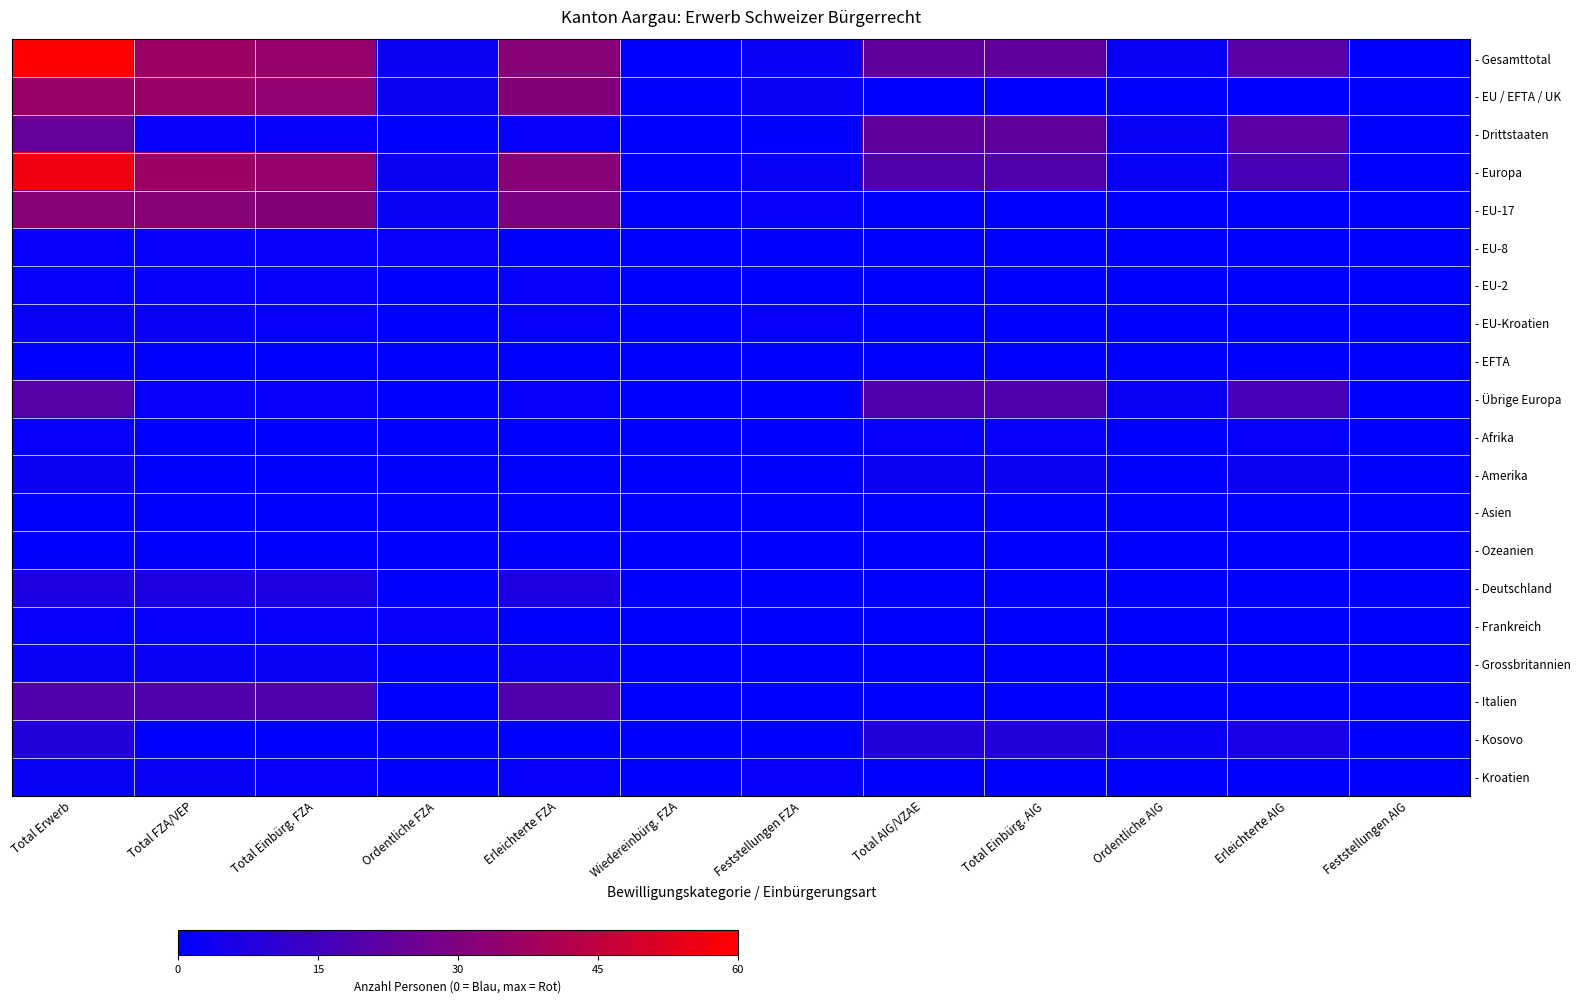

What is the greatest value displayed?

60